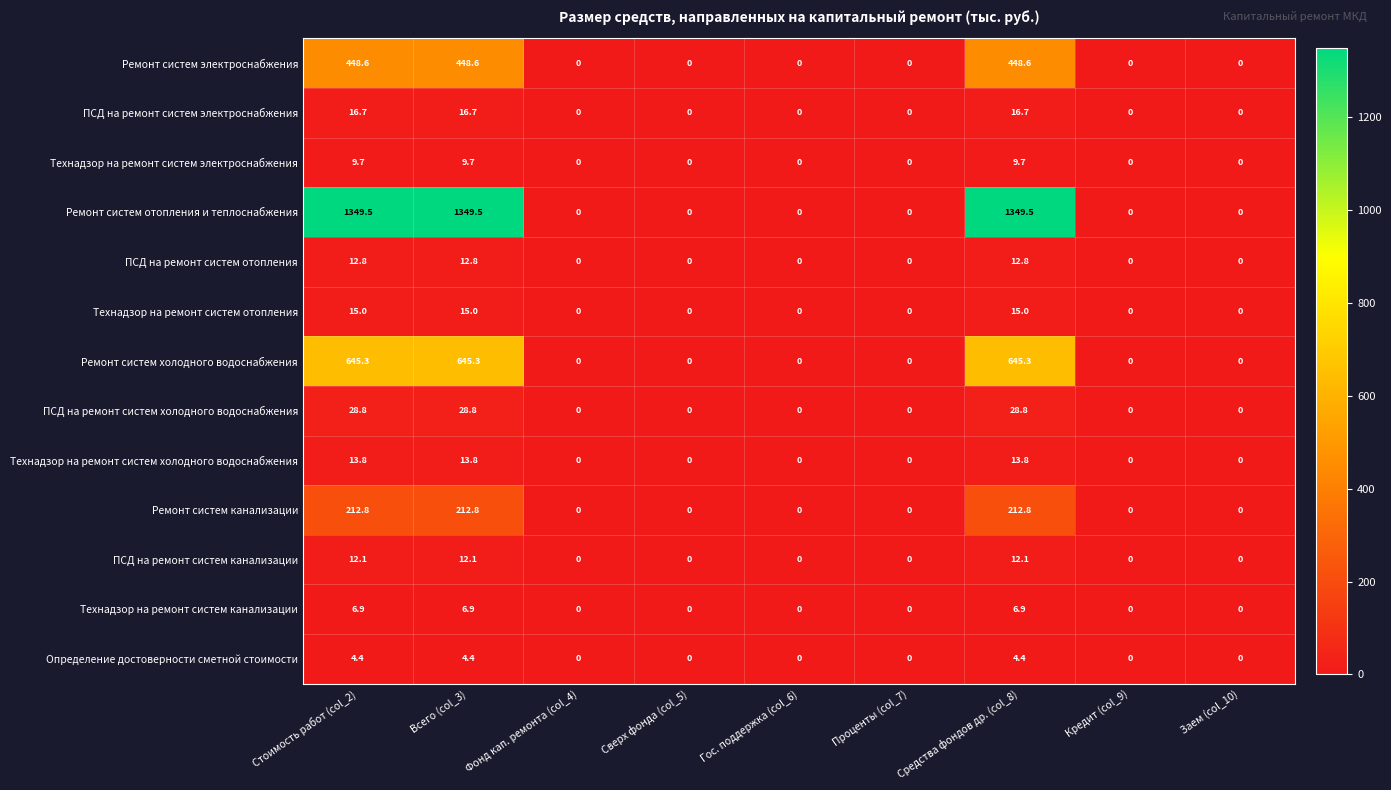

Which series has the largest total across all categories?

Ремонт систем отопления и теплоснабжения